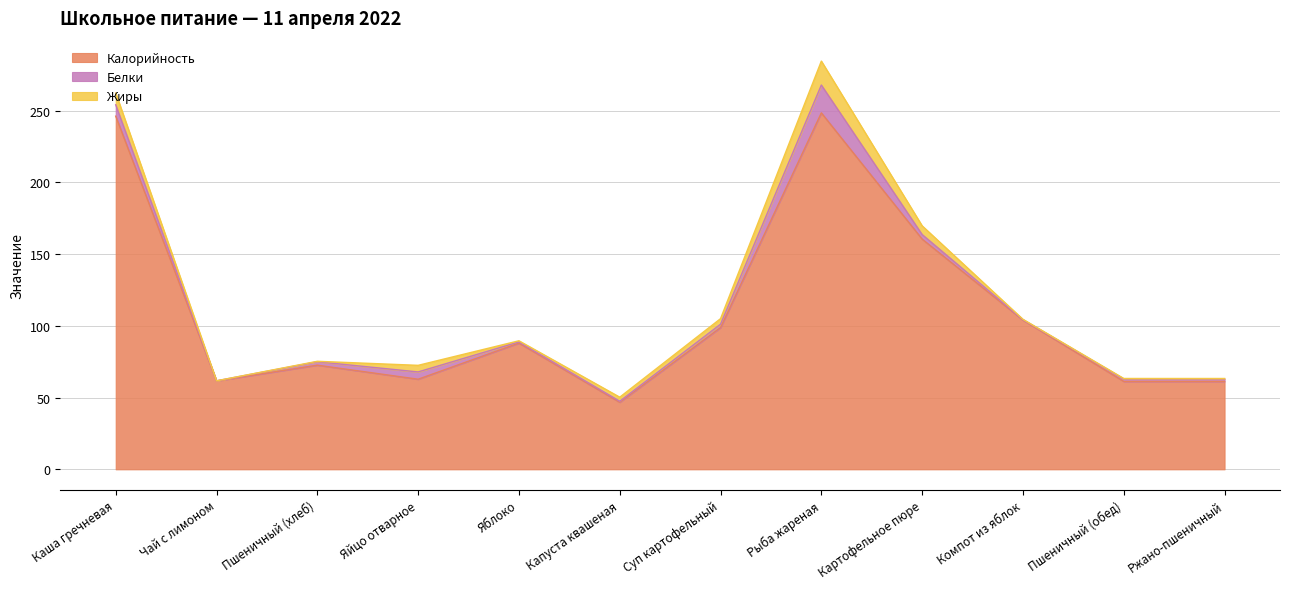

The value of Калорийность at Пшеничный (обед) is 23.0. True or false?

False